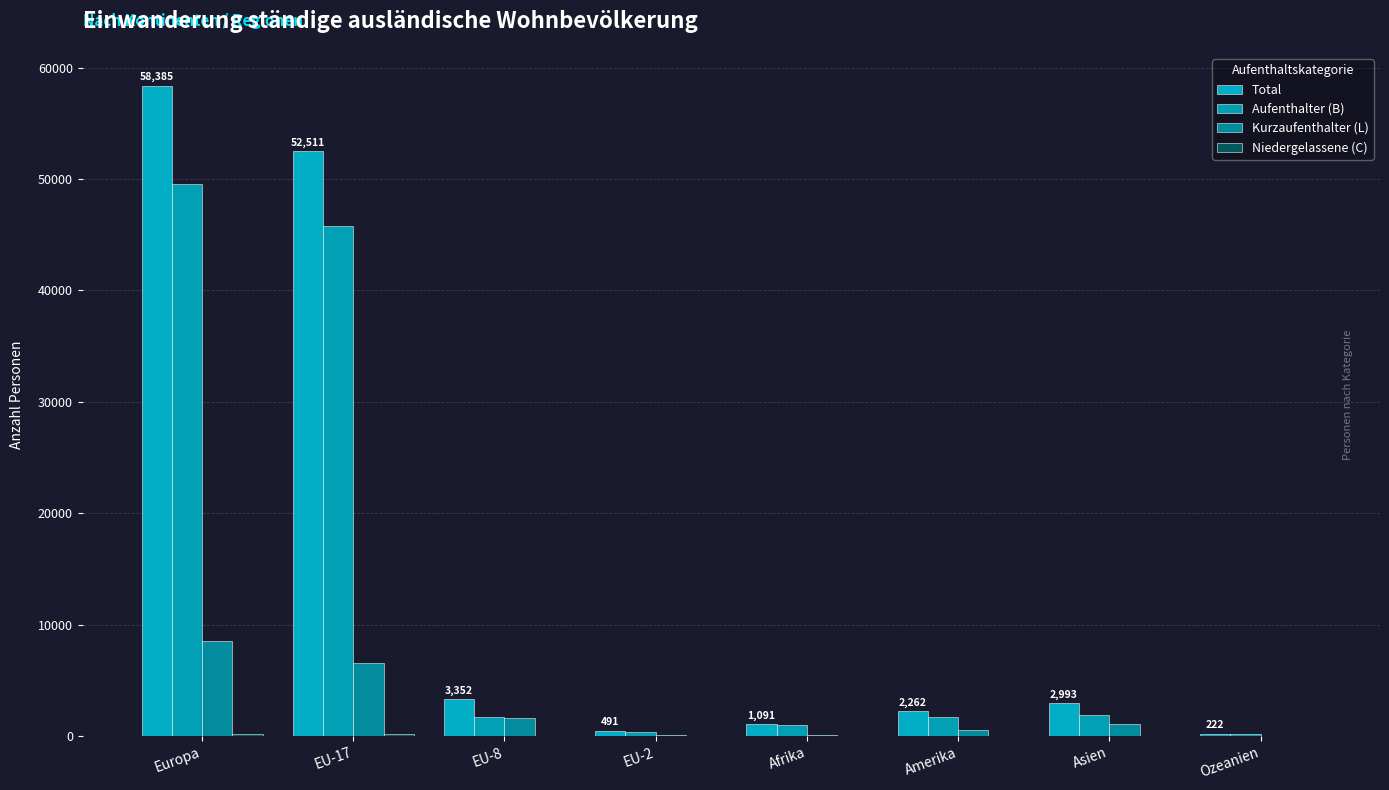

Are the bars horizontal?

No